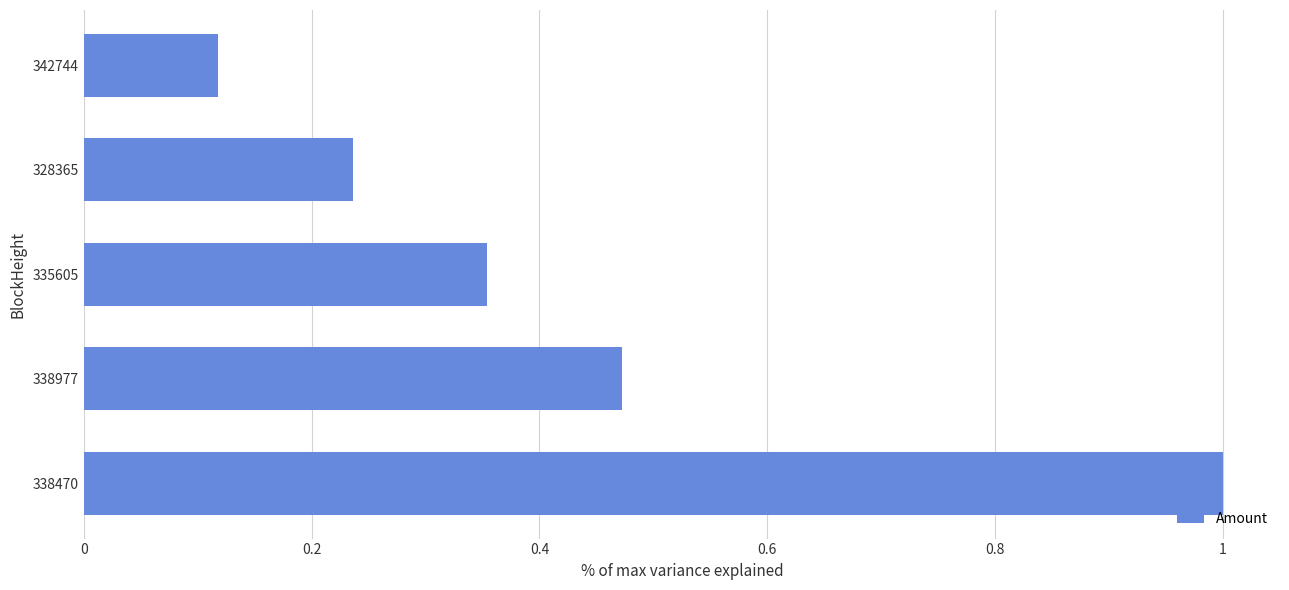

List the labels in order of value, smallest first.

342744, 328365, 335605, 338977, 338470